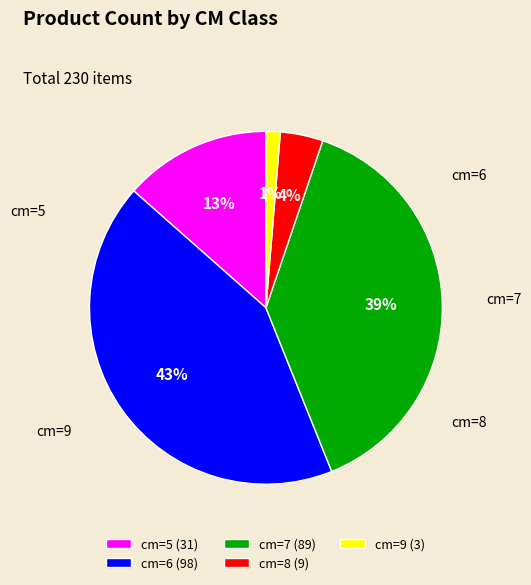

Count the number of slices in the pie.

5